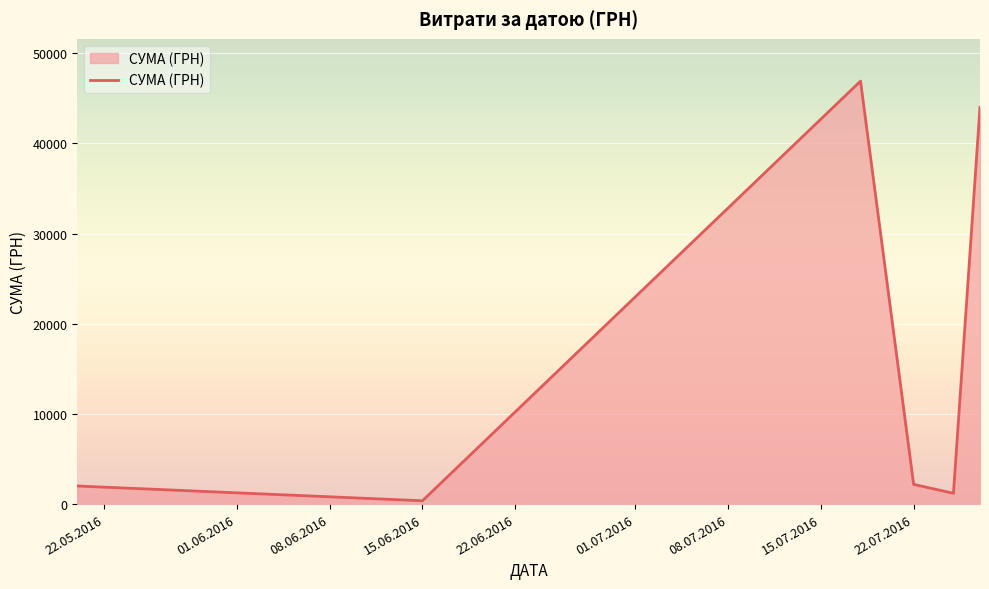

How many interior local valleys (lower than both neighbors) does the data have?

2